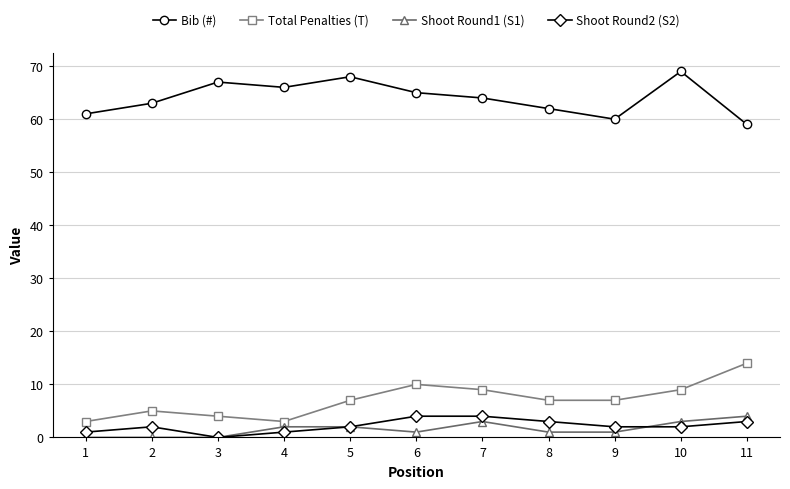

True or false: Shoot Round2 (S2) has more than 2 interior local peaks.

False